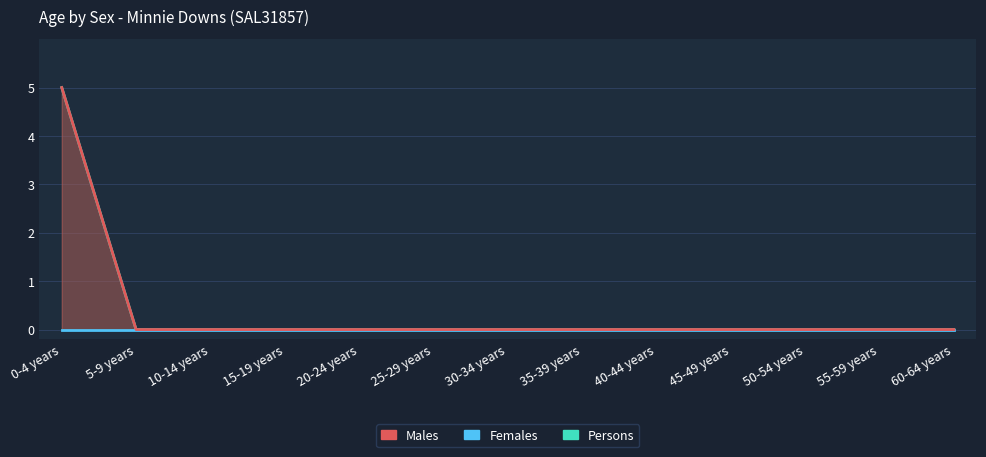

Between 30-34 years and 55-59 years, which is larger?

30-34 years